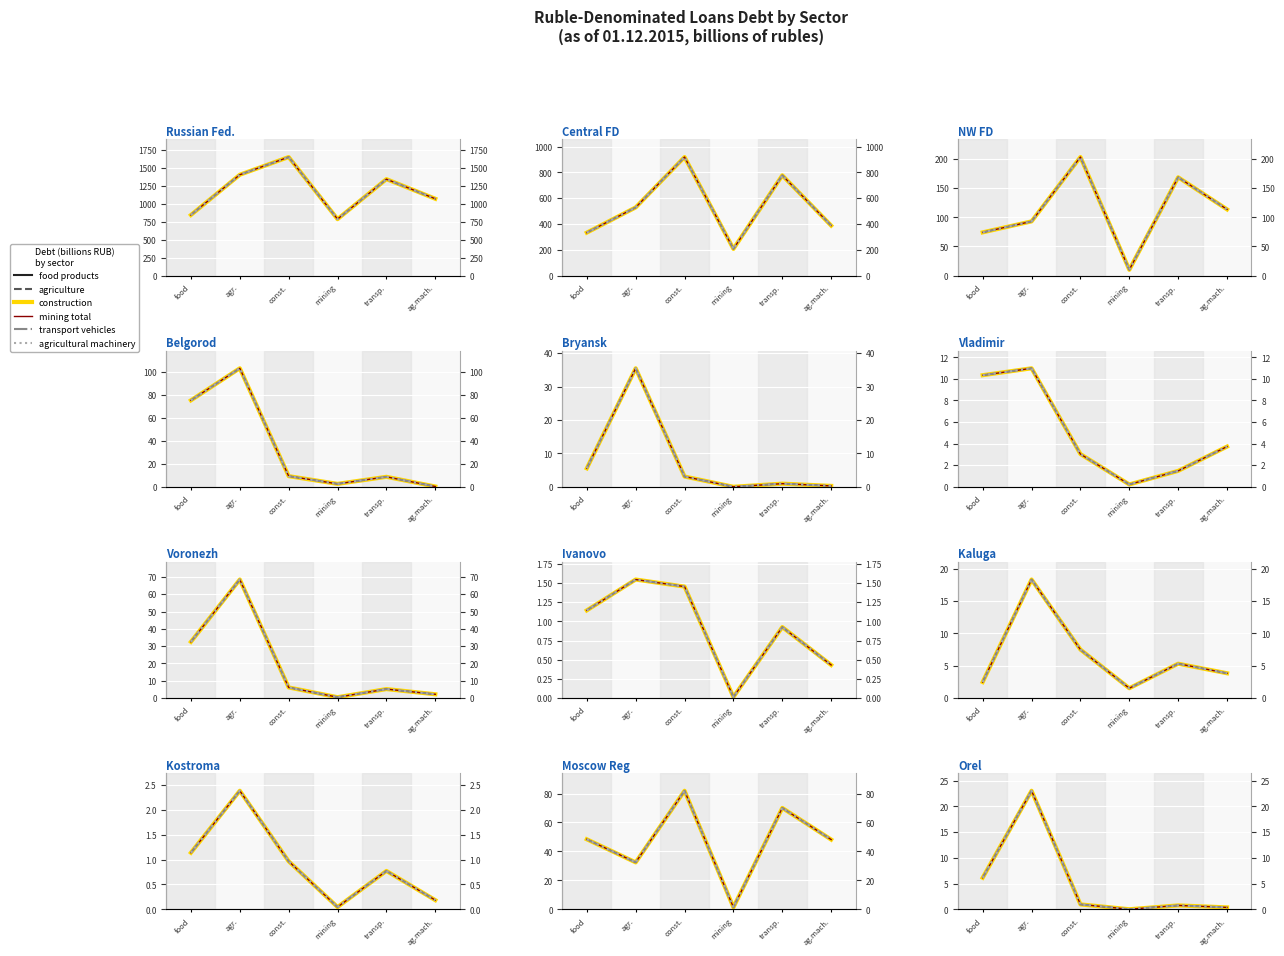

Is this an area chart (filled region under the line)?

No